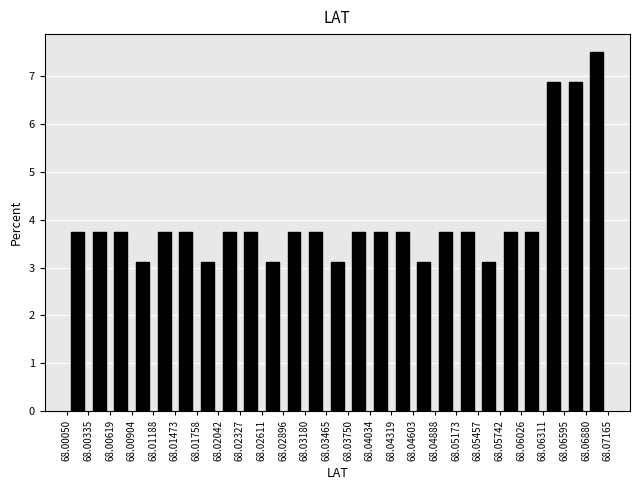

Which range on the x-axis has the tallest bar?

68.06880 to 68.07165